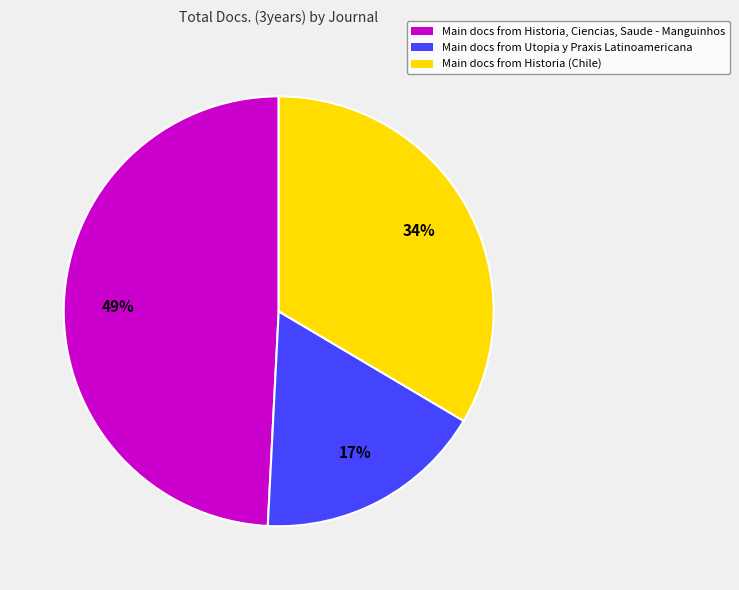

Does any single category account for the majority?

No